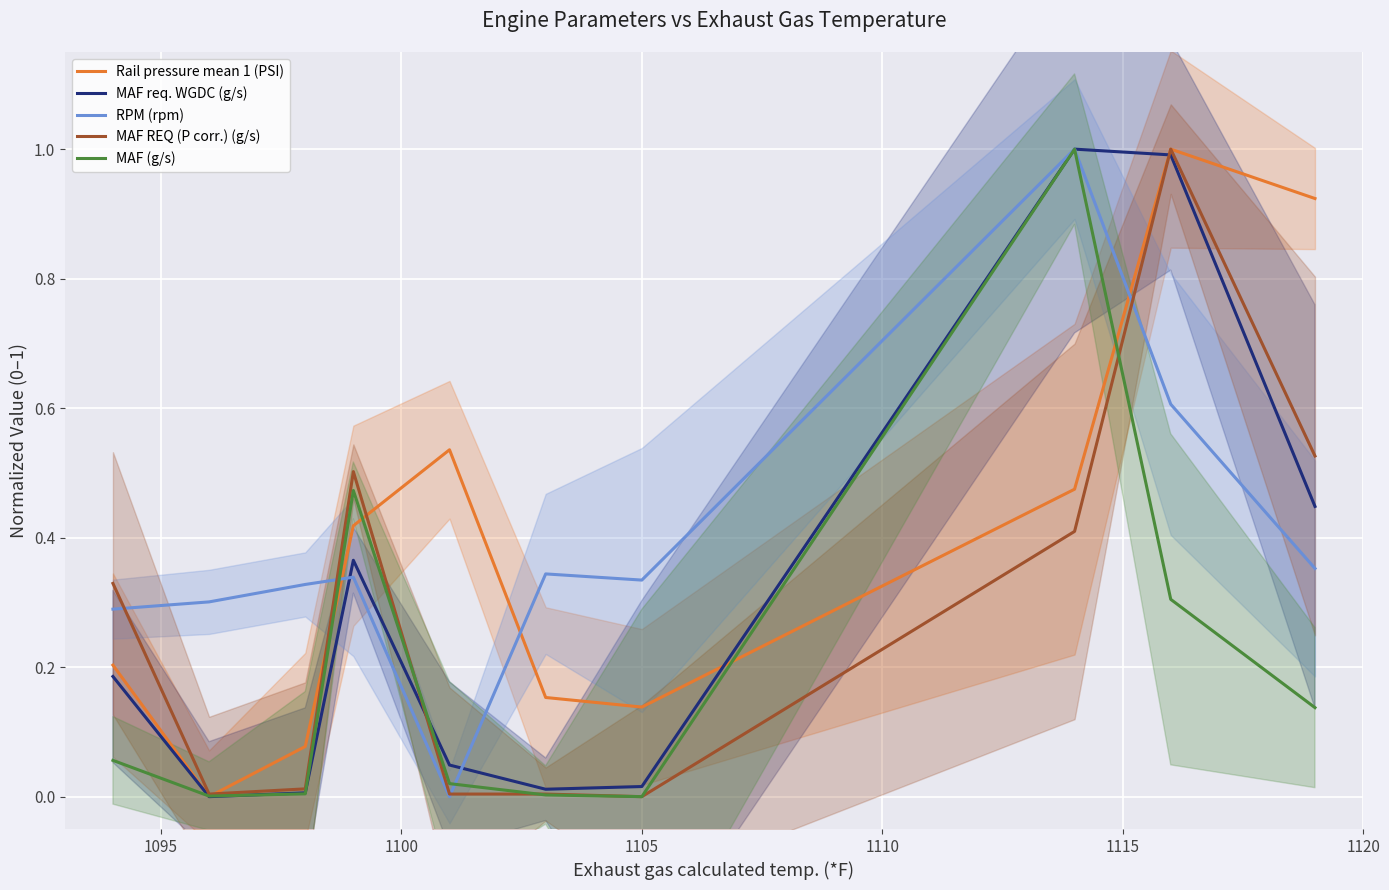

True or false: MAF (g/s) has more than 0 points higher than both neighbors.

True